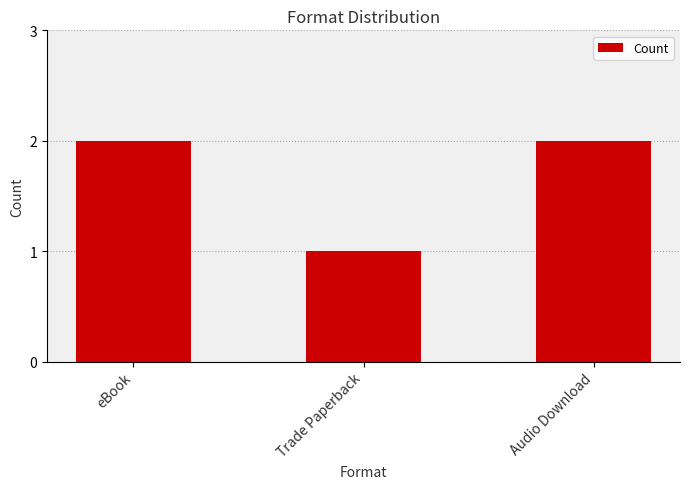

Are the bars grouped side by side (vs. stacked)?

No